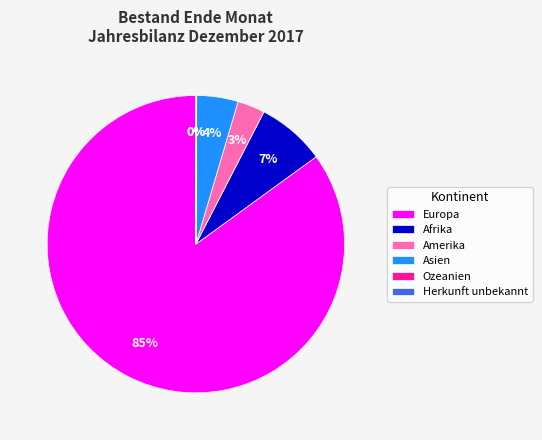

To the nearest percent, what is the difference between the Afrika and Asien slice percentages?

3%